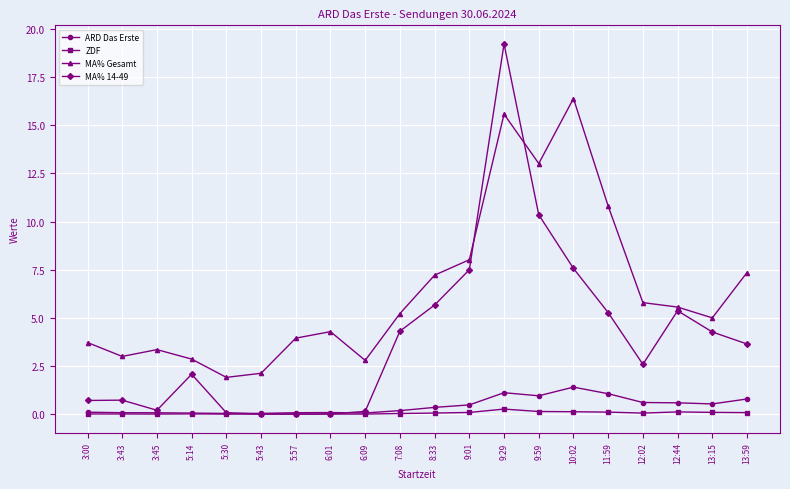

What is the spread (max minus min) of values at 12:02?

5.7